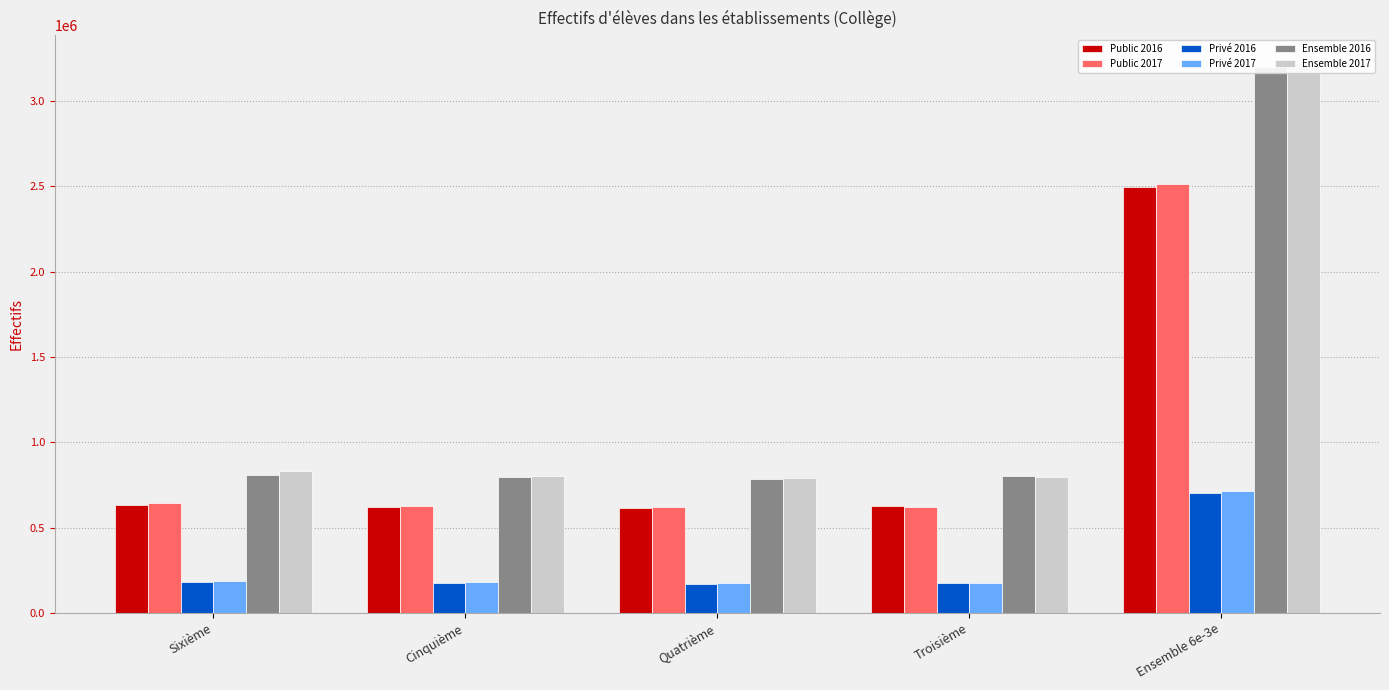

How many categories are shown in the chart?

5